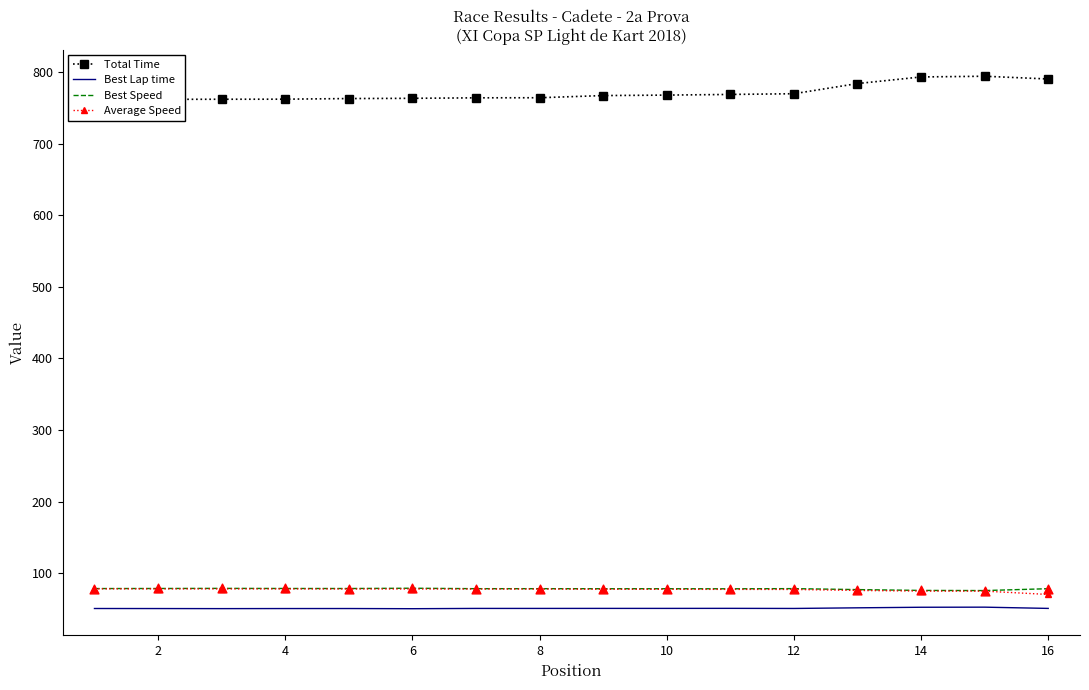

What are all the series names shown in the legend?

Total Time, Best Lap time, Best Speed, Average Speed